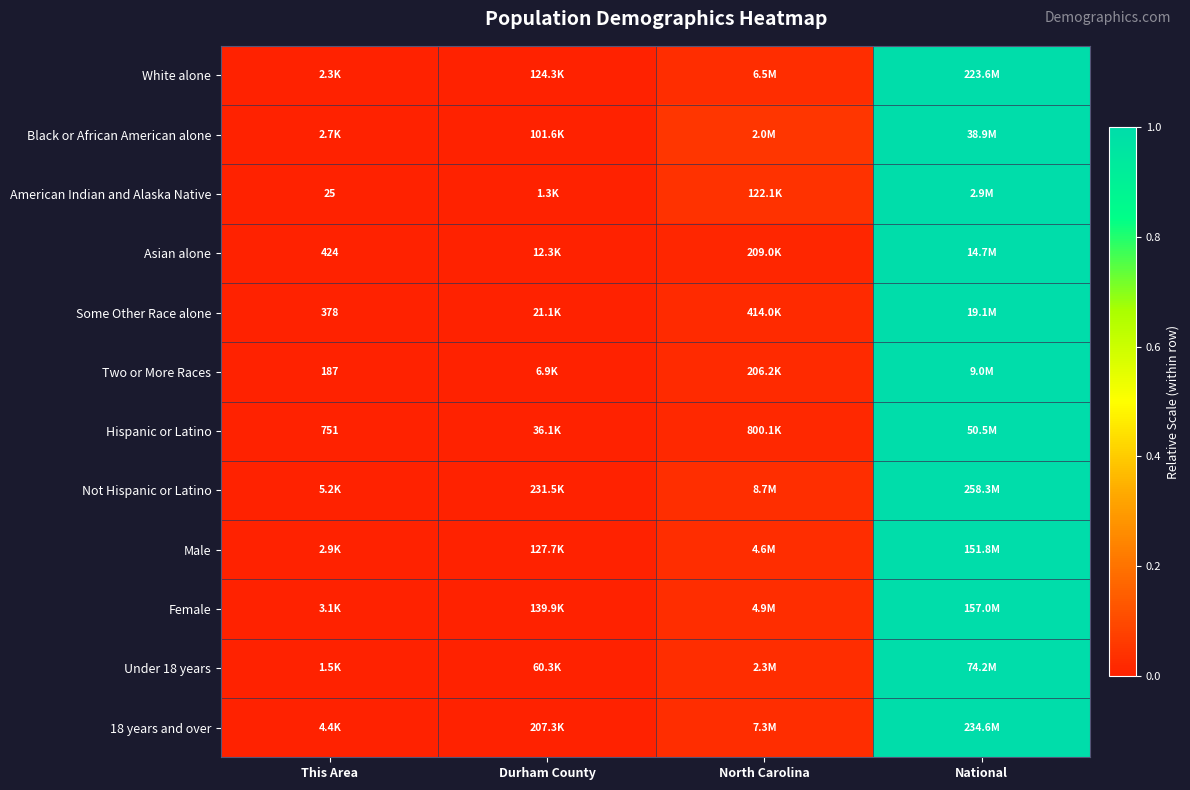

The White alone series shows -0.6 at This Area. True or false?

False